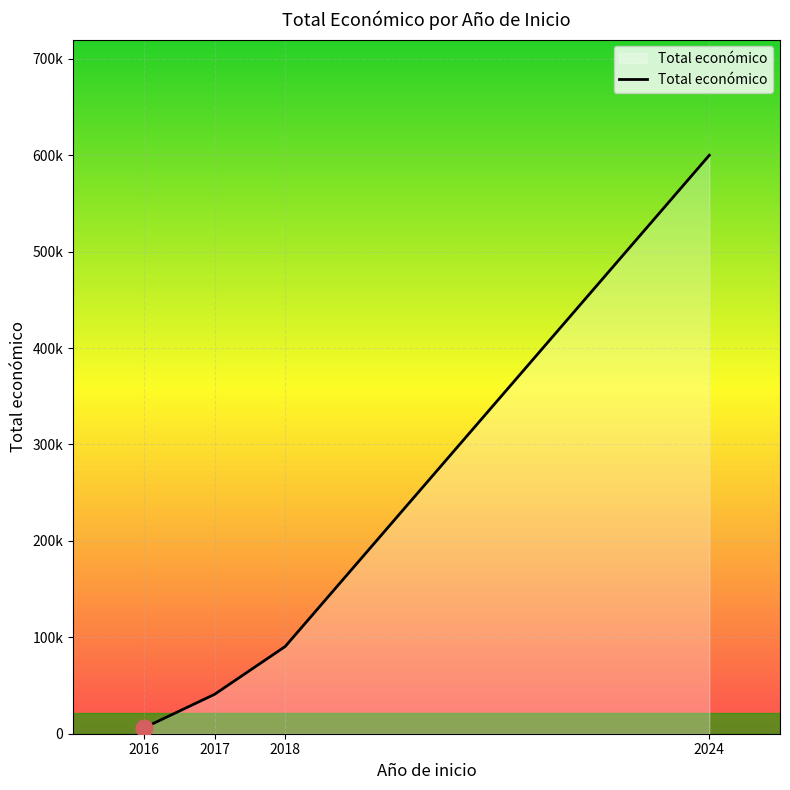

What is the maximum value shown in the chart?

600000